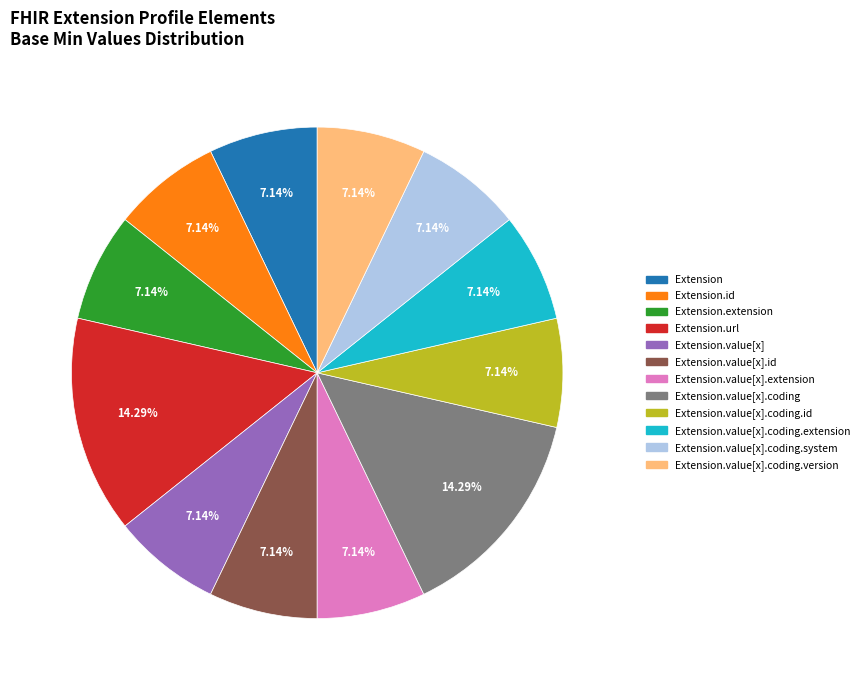

Is there a majority slice in this chart?

No